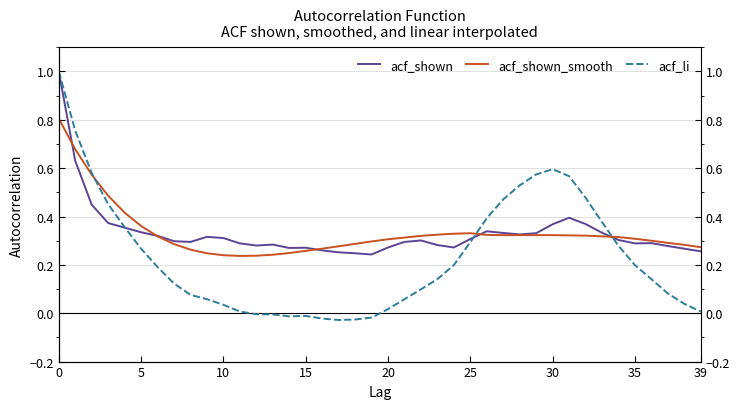

True or false: acf_shown_smooth has more than 2 points higher than both neighbors.

False